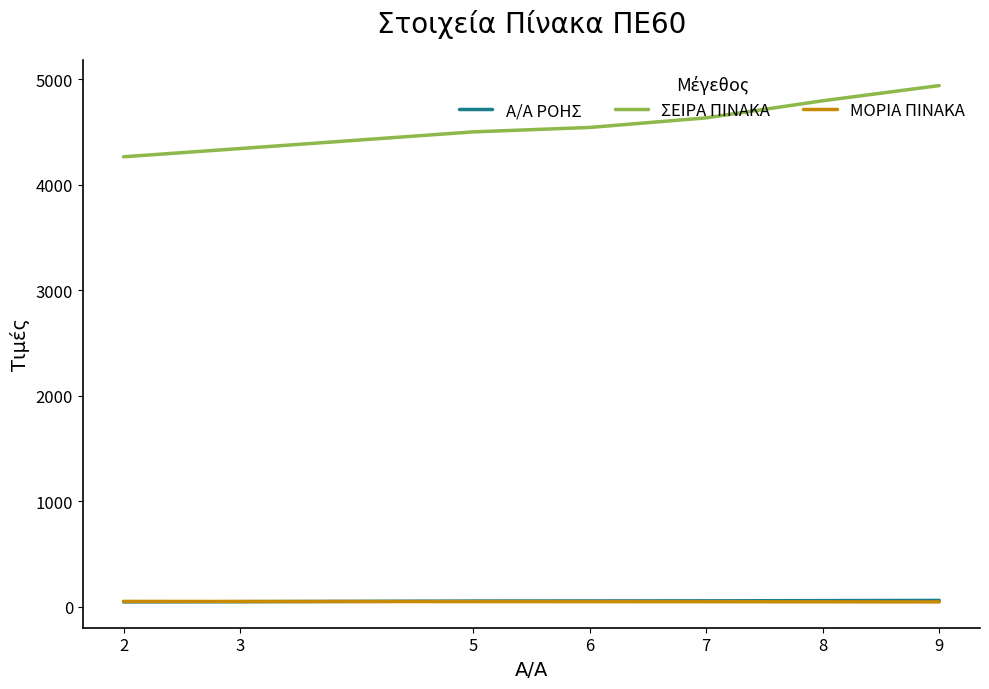

What is the maximum value for Α/Α ΡΟΗΣ?

60.0